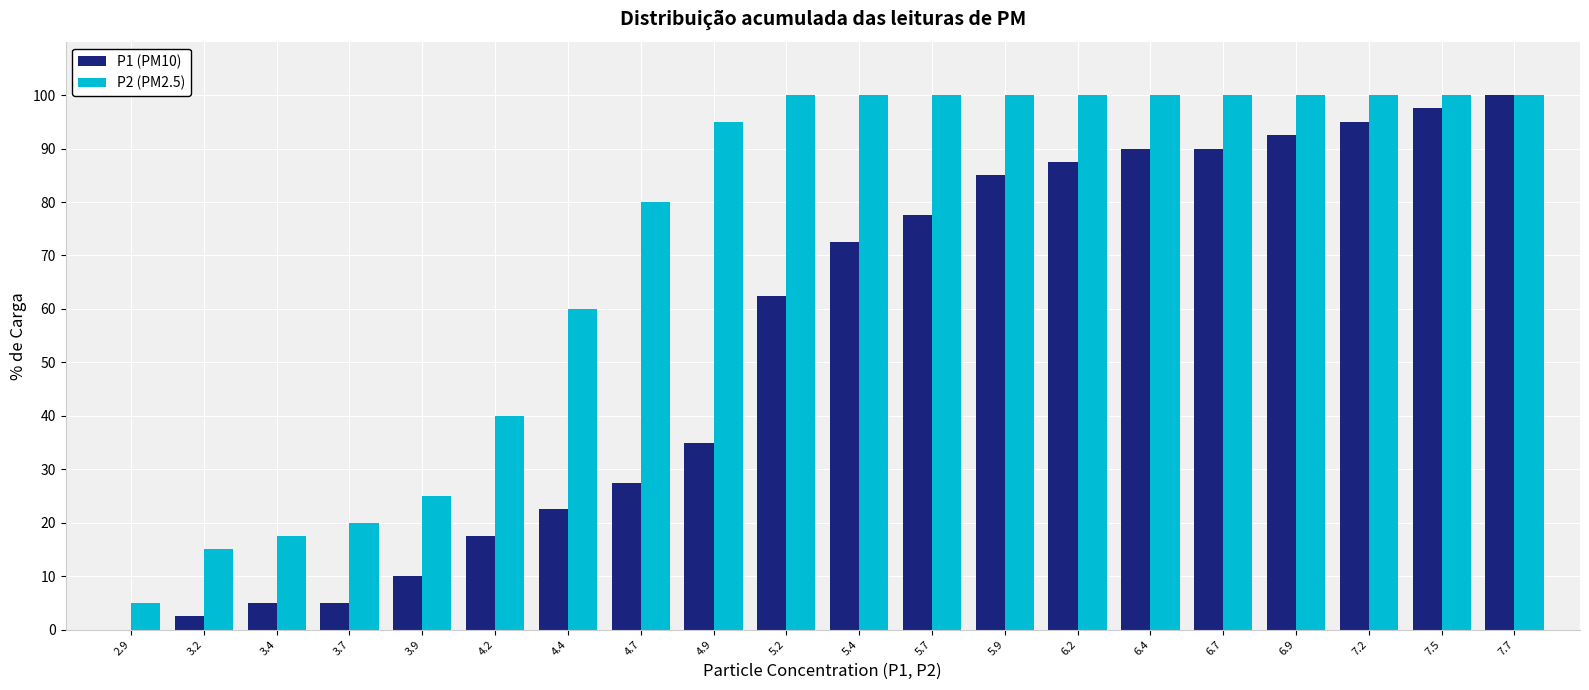

What is the height of the P1 (PM10) bar covering 5.05 to 5.30 on the x-axis? Neither the bar edges nor the heights are printed on the chart, so give them approximately, as read against the axes.

63